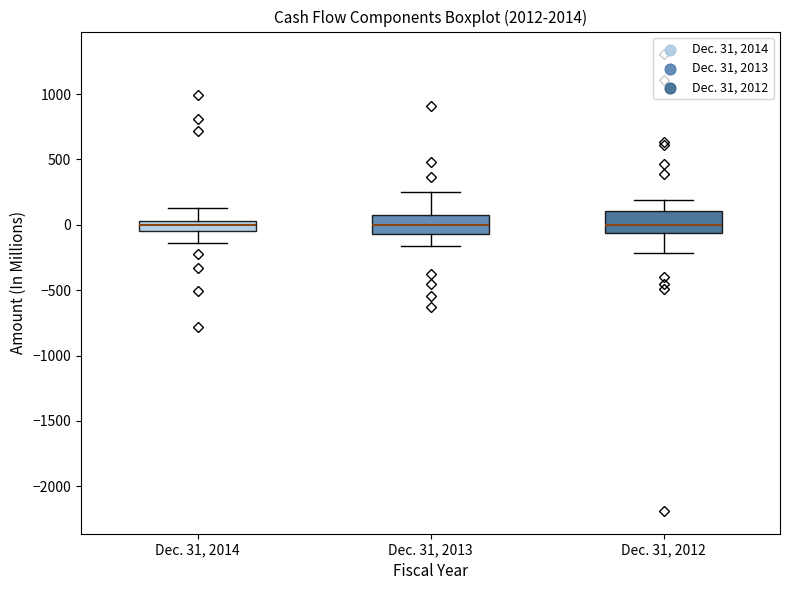

Where is the upper edge of the box for Dec. 31, 2014 on the y-axis? The values are not printed on the chart, so give them approximately, as read against the axis.

50